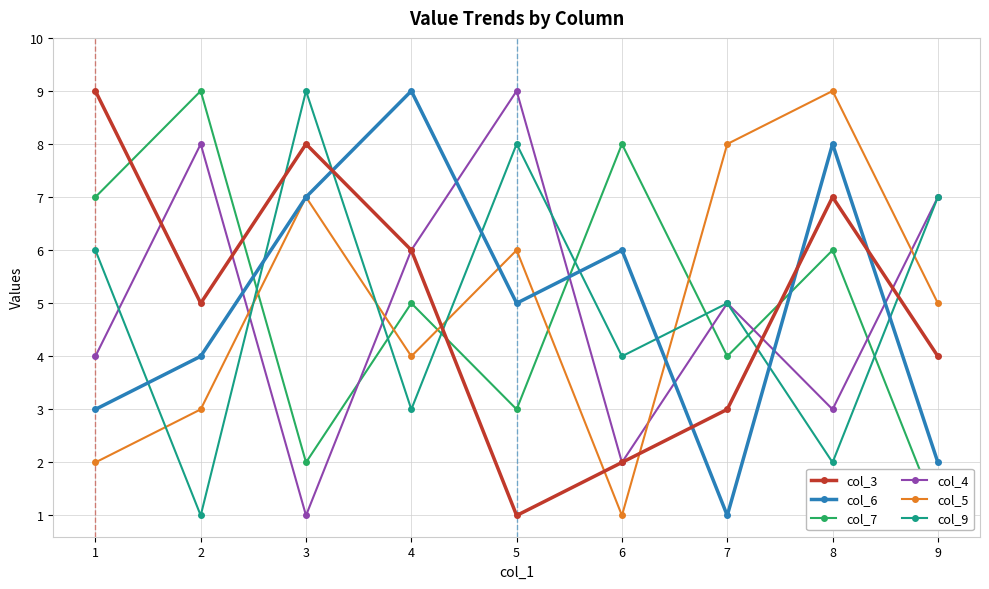

What is the value of the col_5 point at the 7th from the left?

8